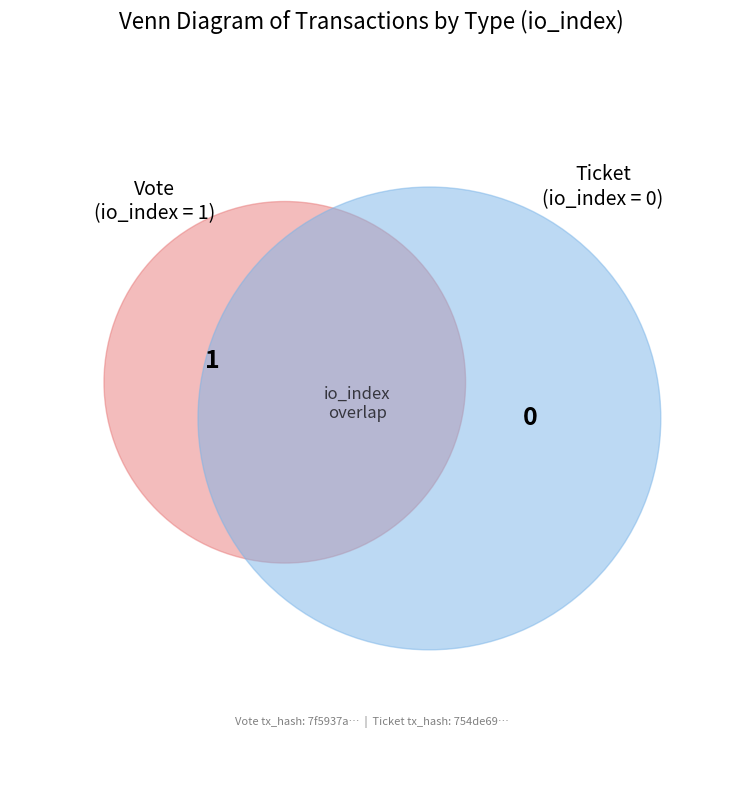

True or false: io_index accounts for 99% of the total.

False